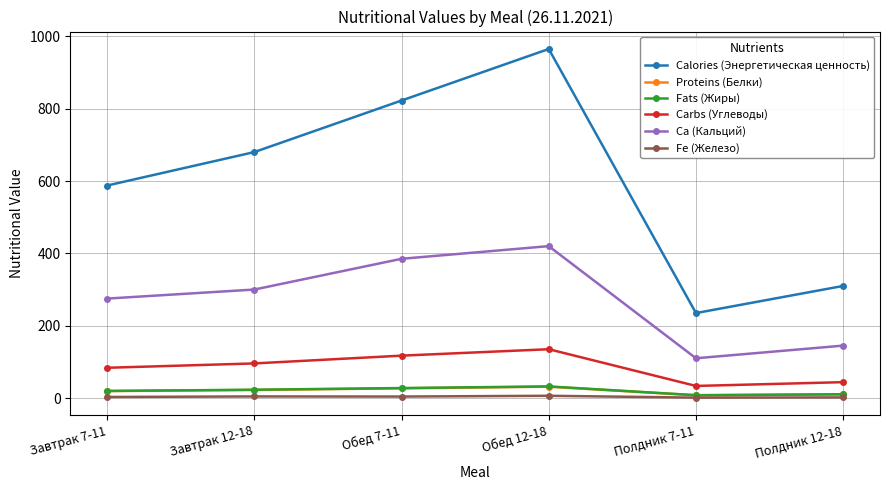

How many lines are shown in the chart?

6